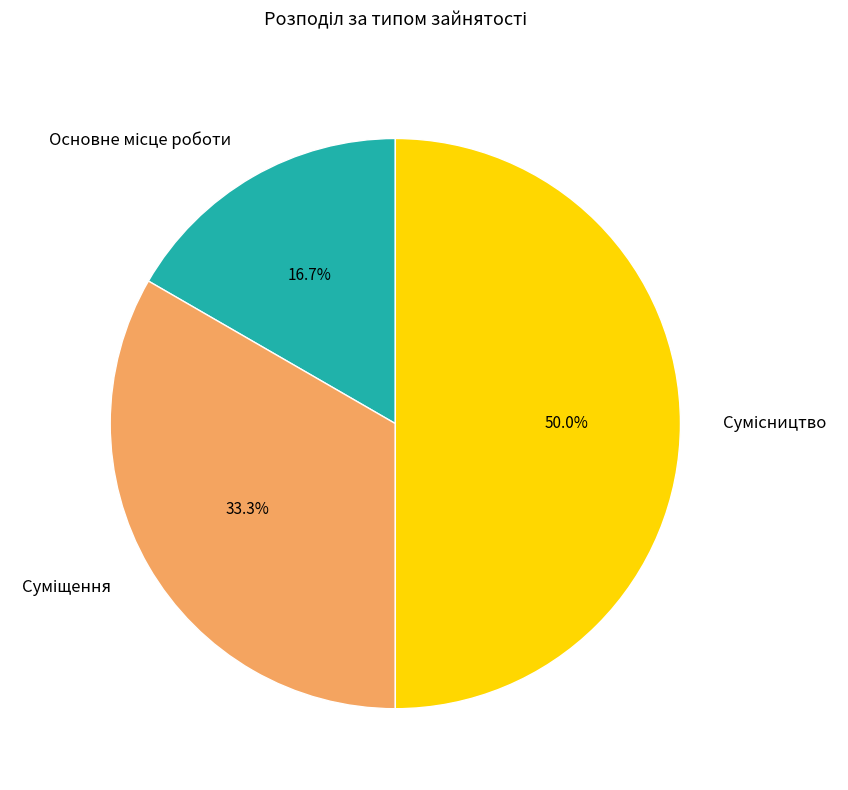

How many slices are in this pie chart?

3